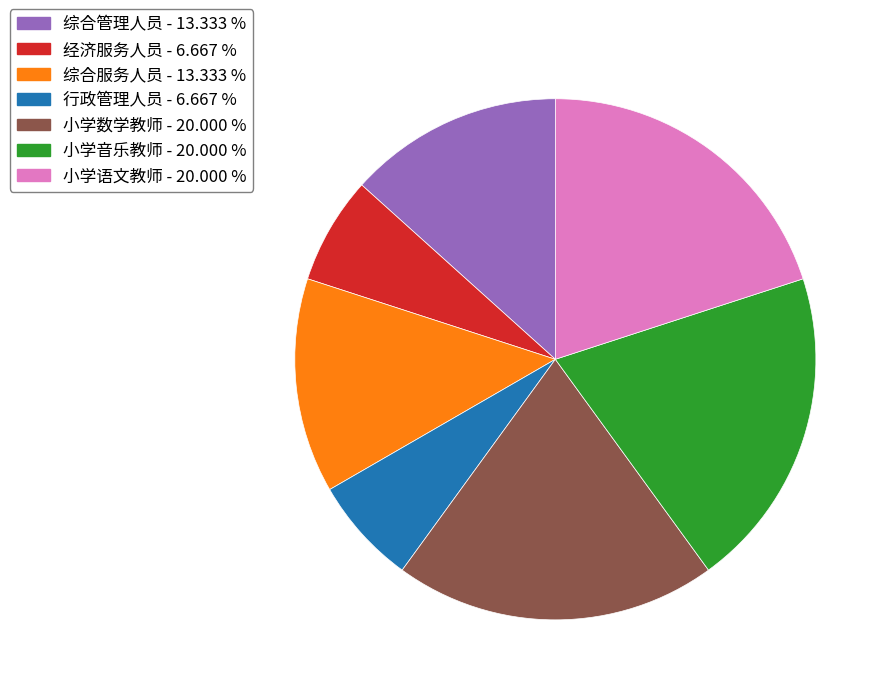

What is the ratio of the value at 小学音乐教师 - 20.000 % to the value at 综合服务人员 - 13.333 %?

1.5